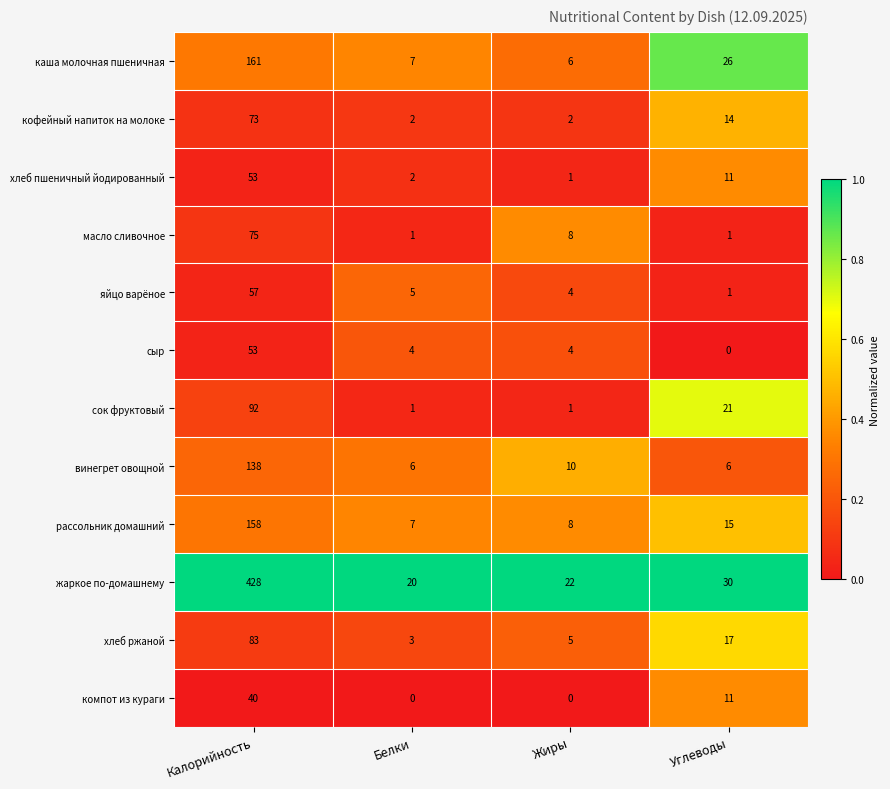

List the labels in order of яйцо варёное value, smallest first.

Углеводы, Жиры, Белки, Калорийность